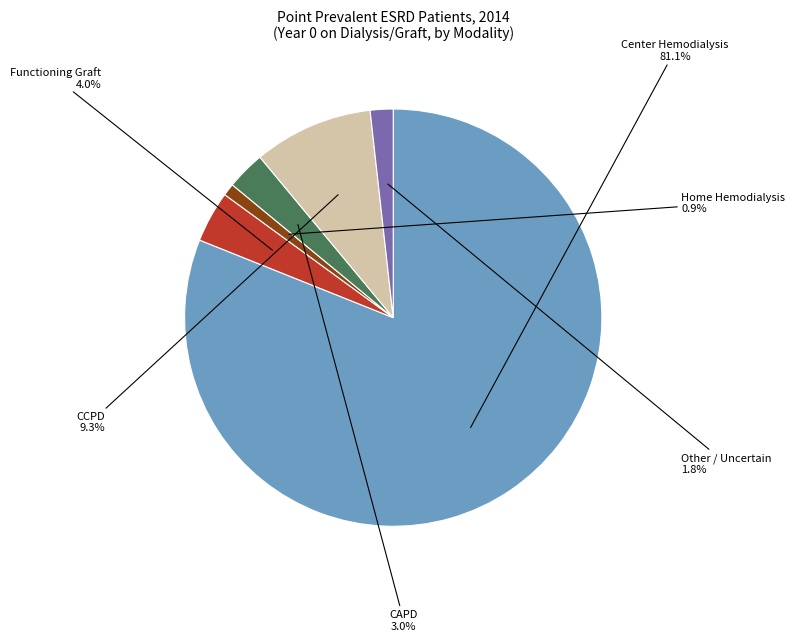

How many slices are in this pie chart?

6